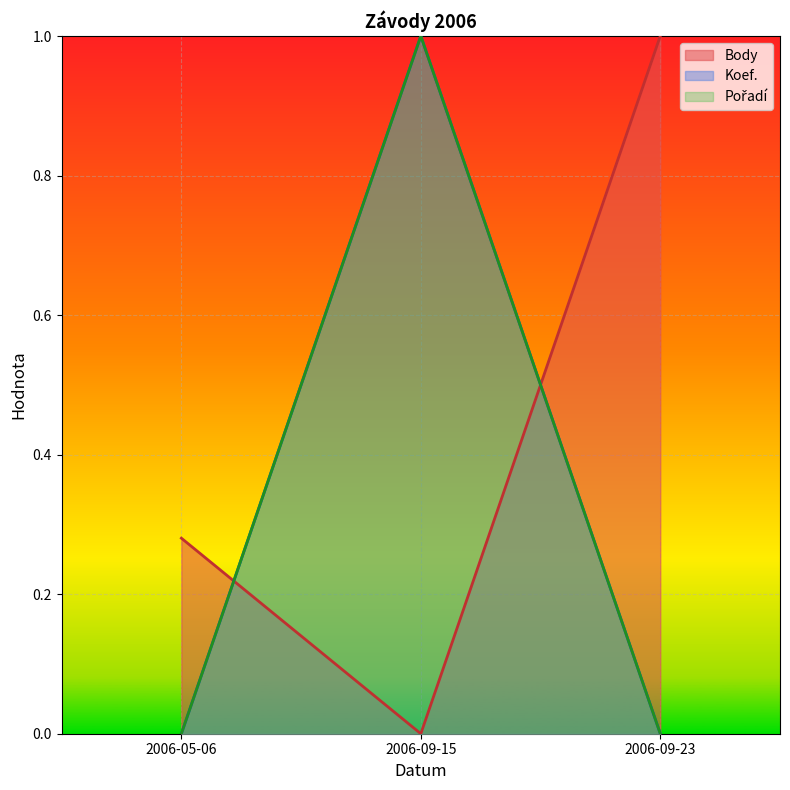

What is the difference between the highest and lowest values at 2006-09-23?

1.0